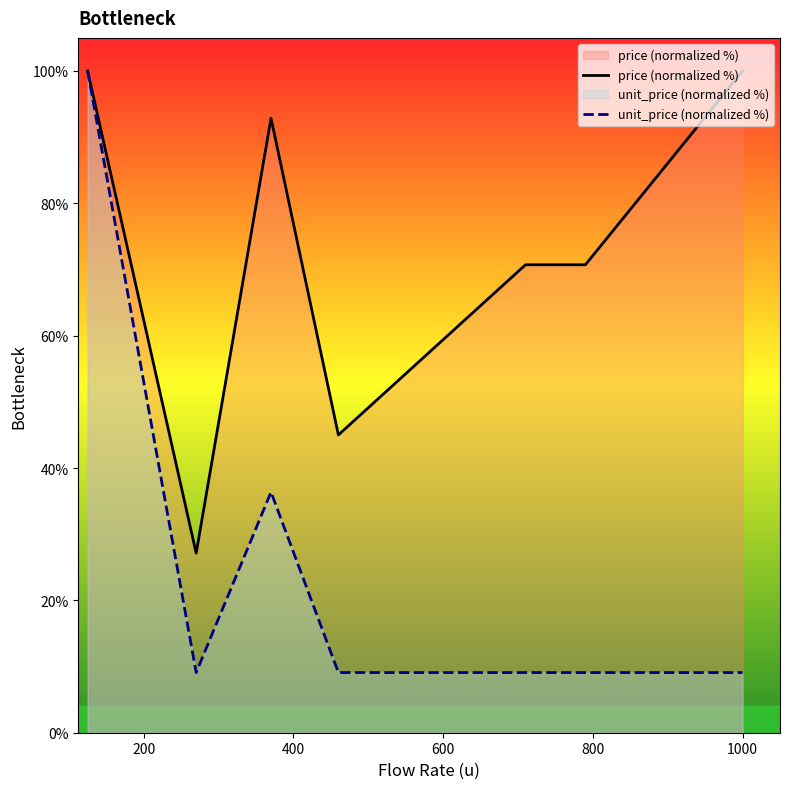

Which series has the largest total across all categories?

price (normalized %)